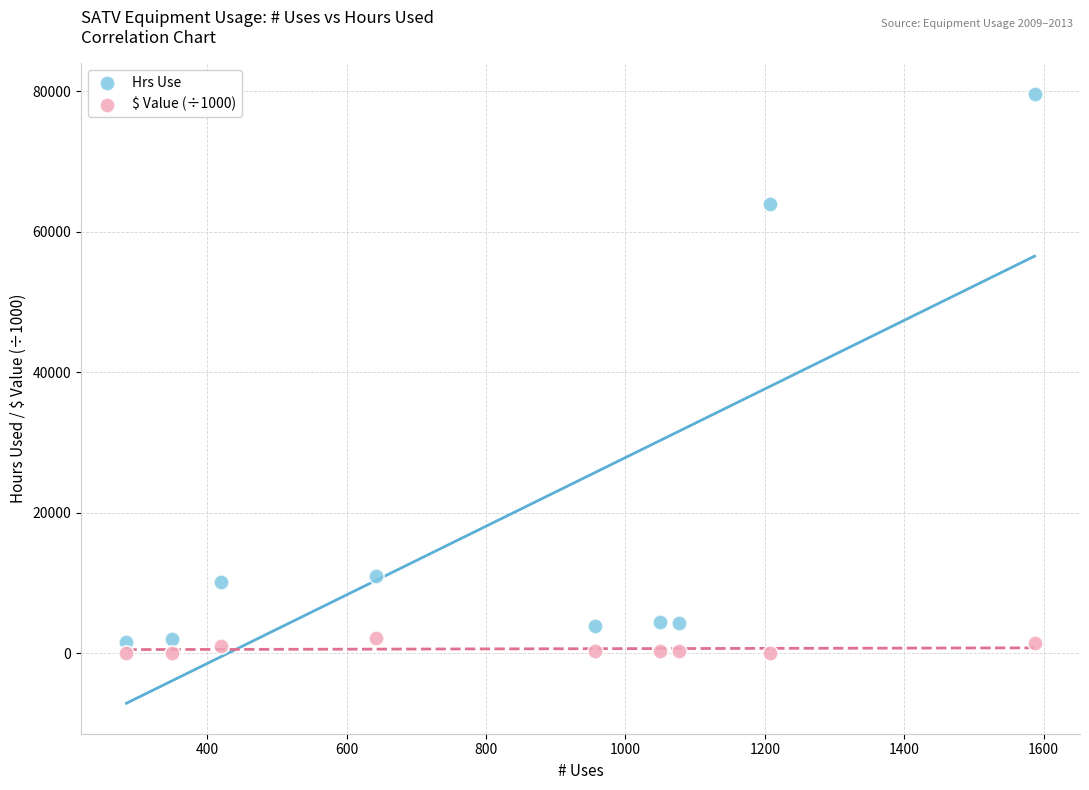

Across all data points, what is the range of X values (max minus min)?

1303.0